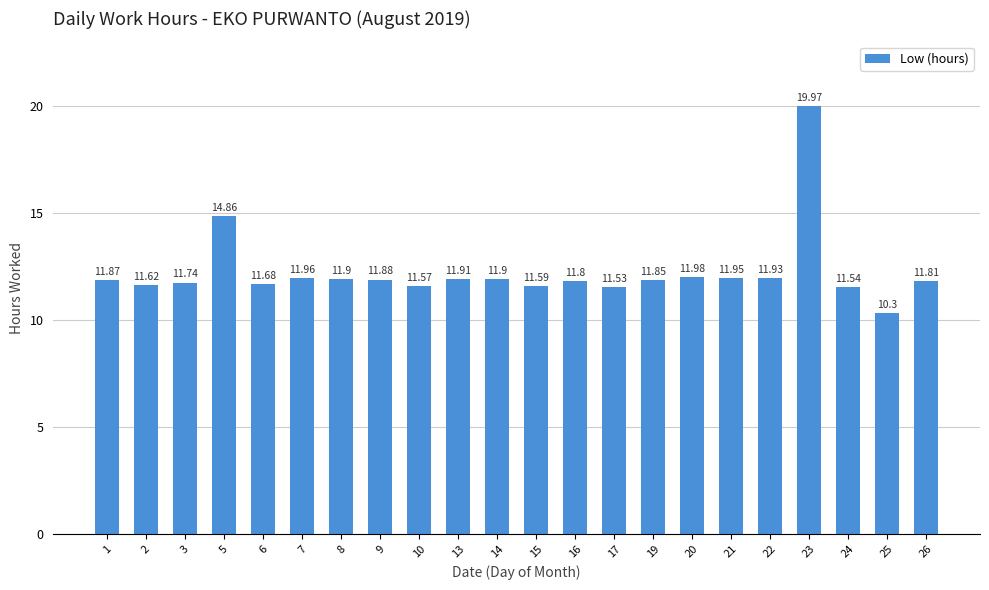

What is the difference between the values at 7 and 6?

0.3